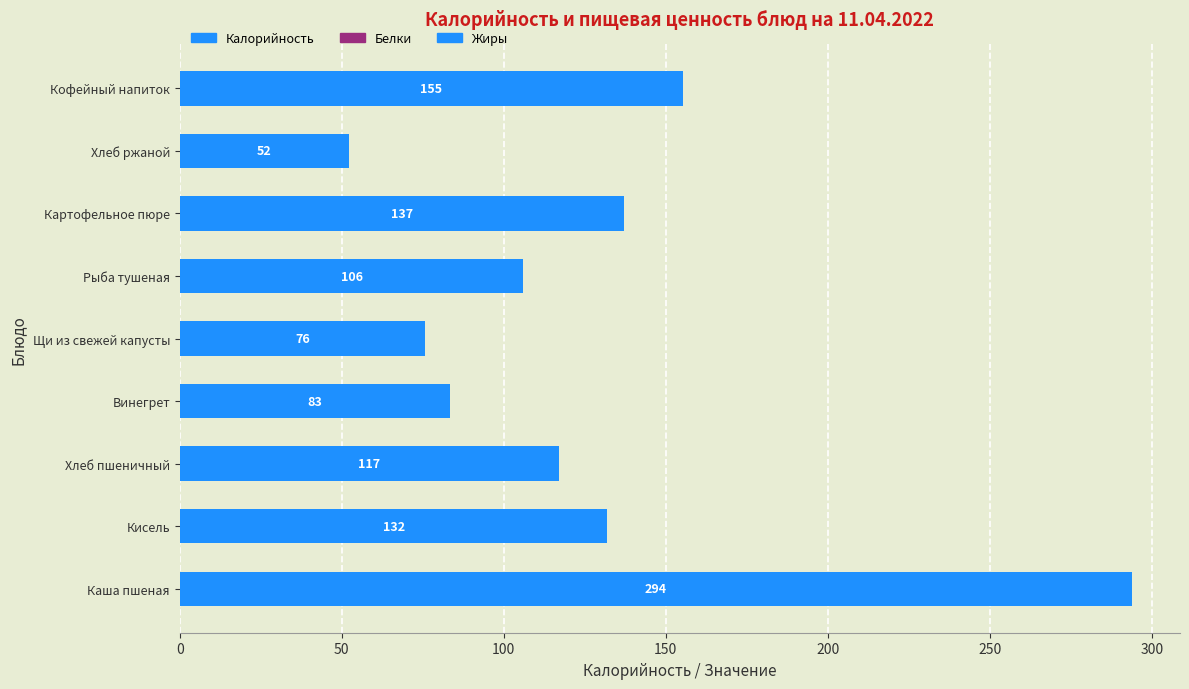

Rank the categories by value from highest to lowest.

Каша пшеная, Кофейный напиток, Картофельное пюре, Кисель, Хлеб пшеничный, Рыба тушеная, Винегрет, Щи из свежей капусты, Хлеб ржаной